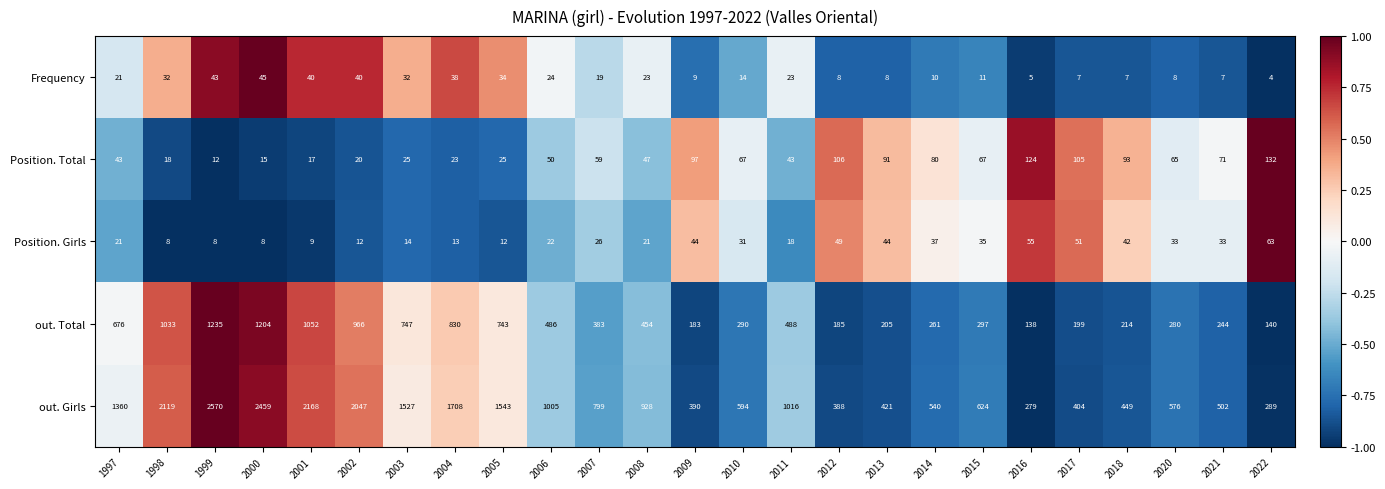

Is it true that out. Girls equals 576 at 2020?

True